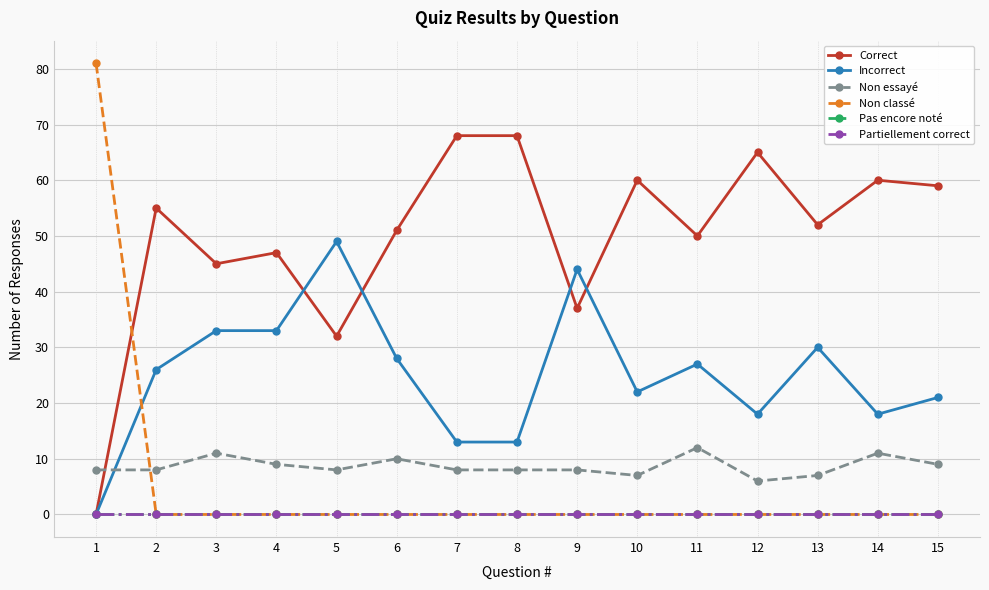

Does the chart have visible grid lines?

Yes